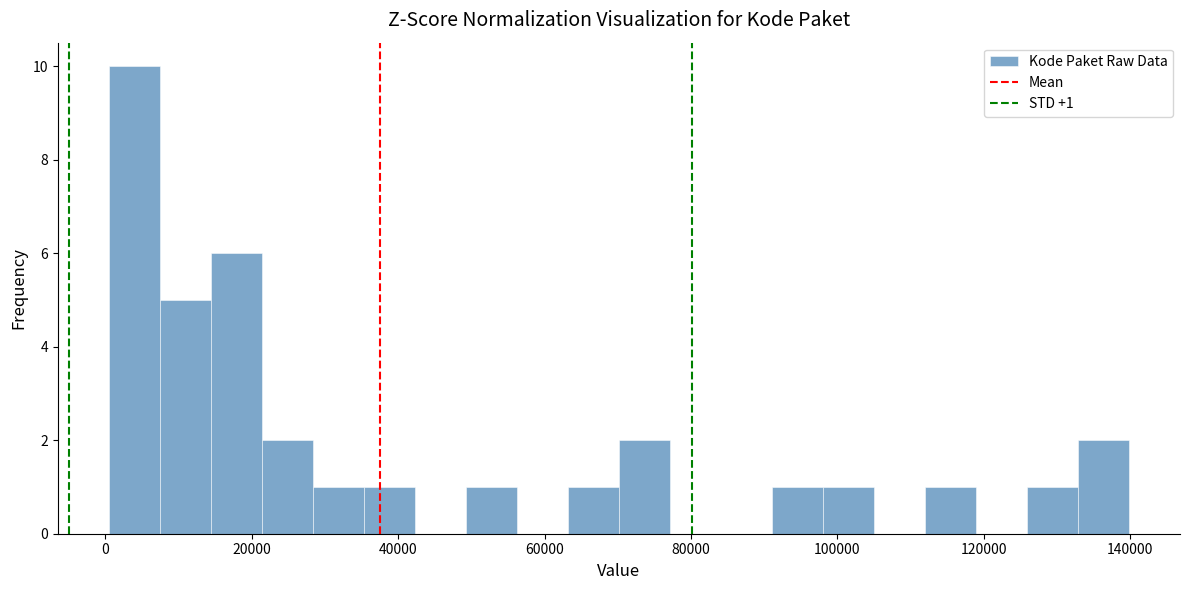

Around what value on the x-axis is the tallest bar? Give the approximate position of its centre, as read against the axis.

4000